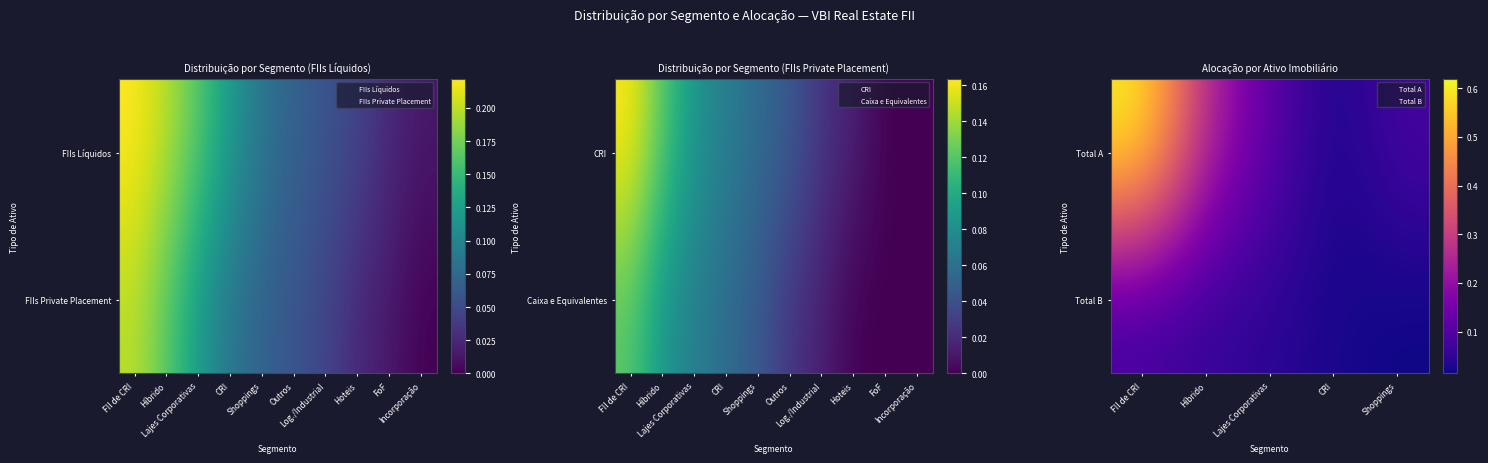

The Total A series shows 0.0 at CRI. True or false?

True